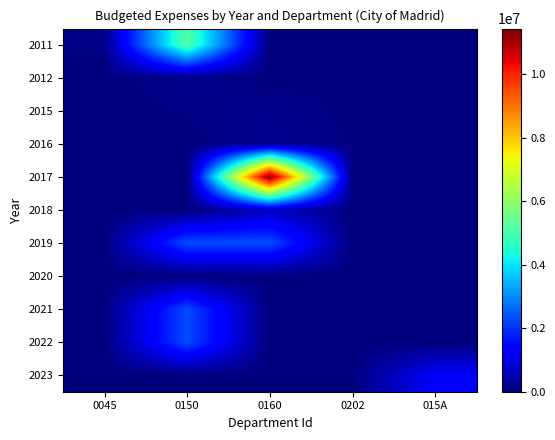

Which has a higher value, 0150 or 0202?

0150